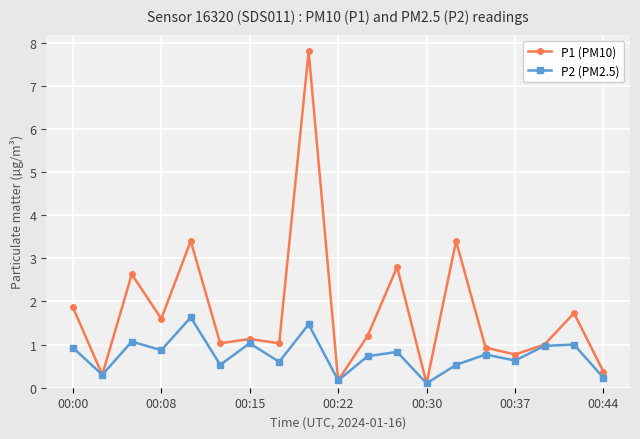

Count the number of categories in the chart.

19